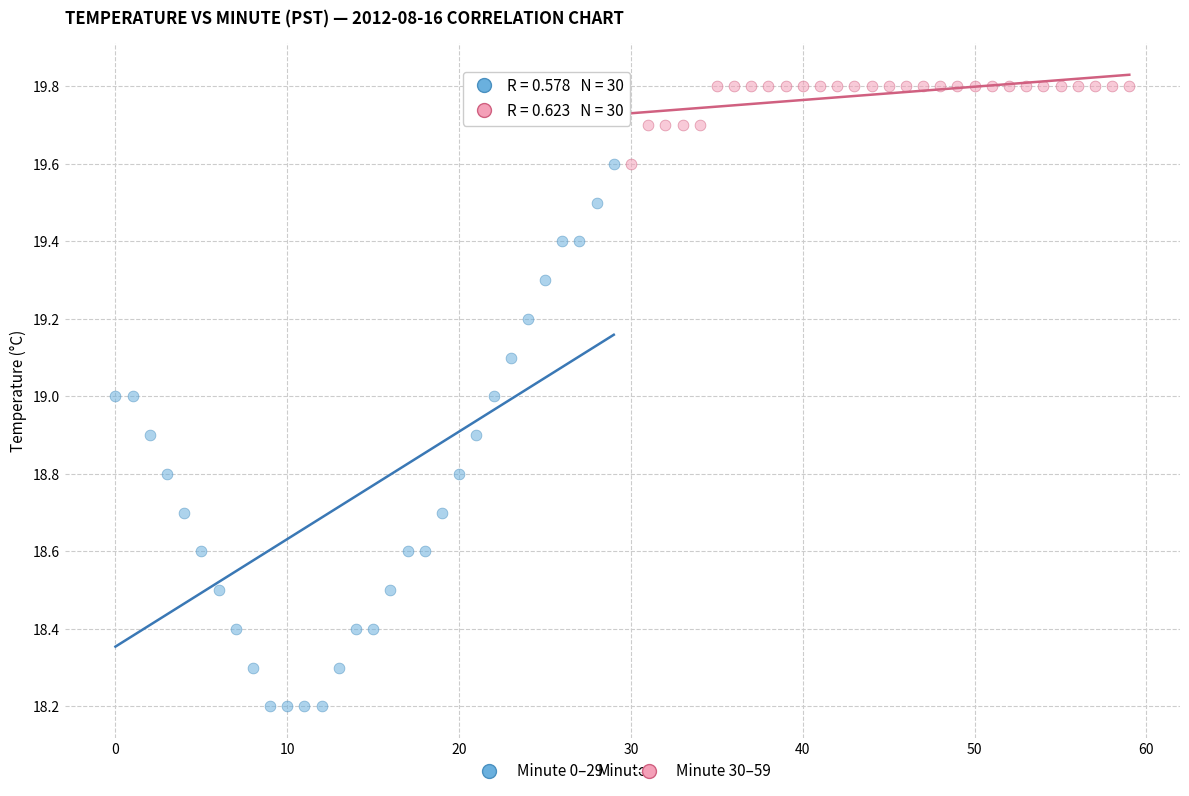

Which series has the widest spread of Y values?

Minute 0–29